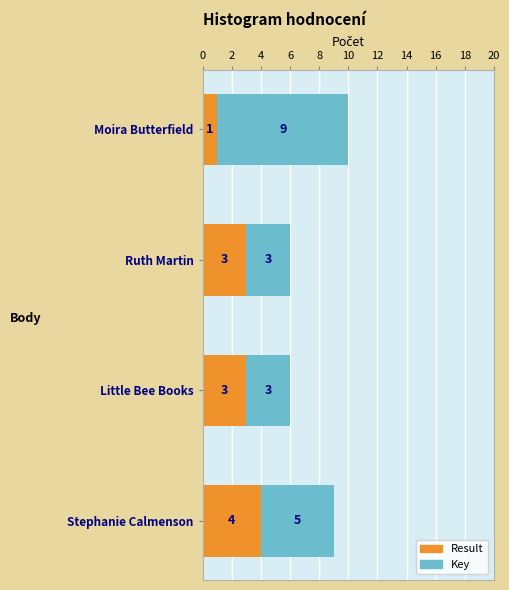

What is the sum of all Result values?

11